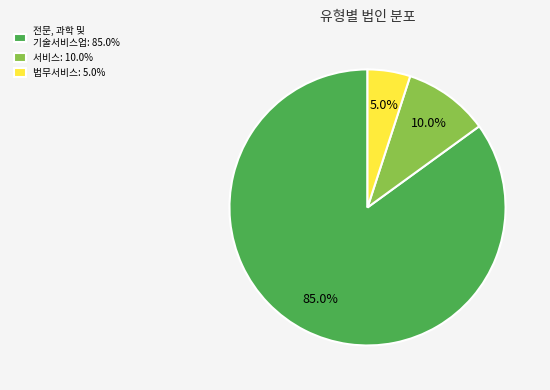

Count the number of slices in the pie.

3